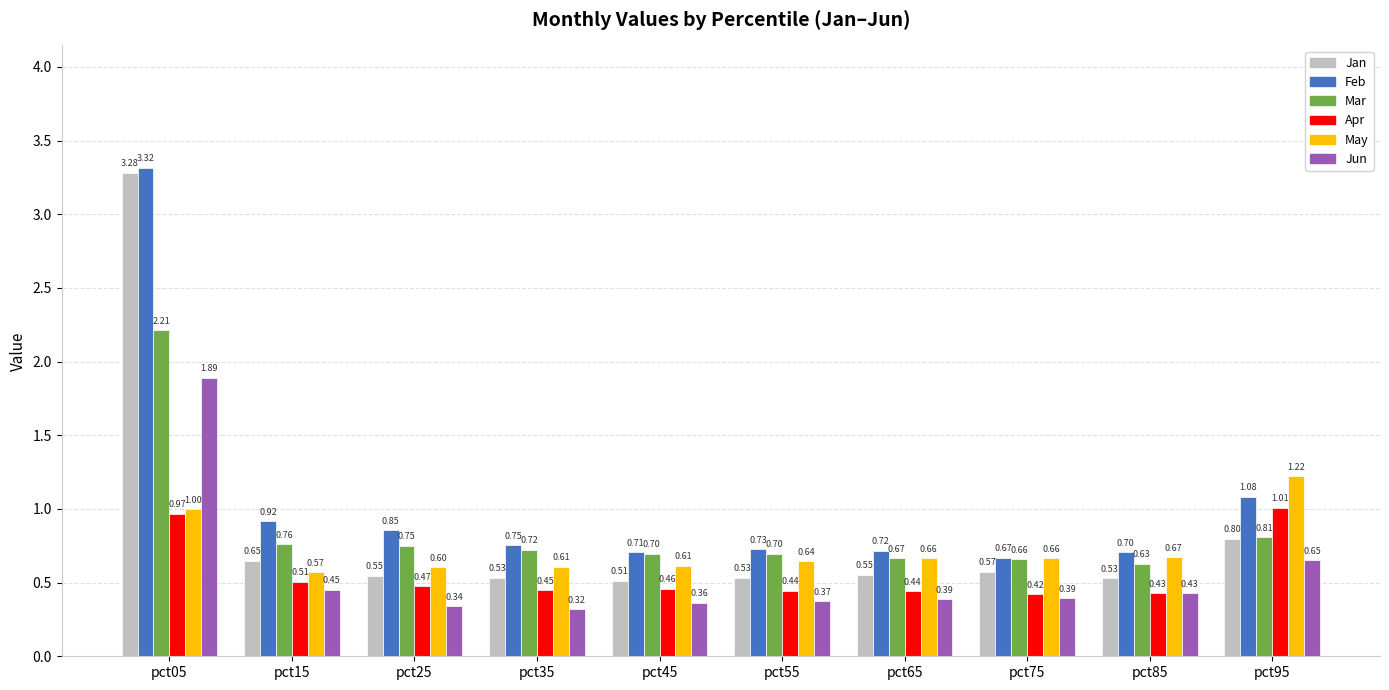

List the series in order of their peak value, highest first.

Feb, Jan, Mar, Jun, May, Apr